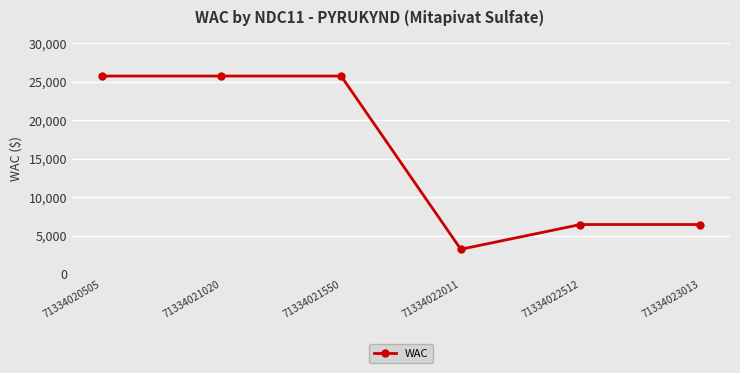

Which category has the lowest value across all series?

71334022011